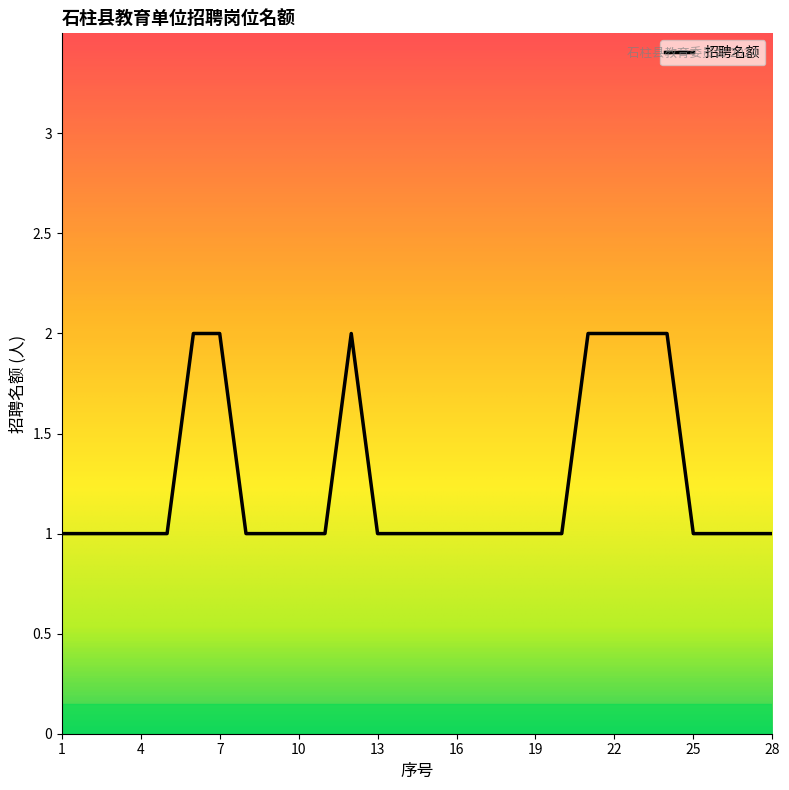

Does the chart have visible grid lines?

No